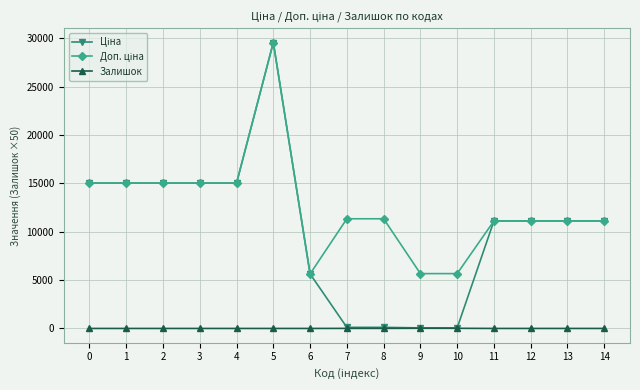

What is the spread (max minus min) of values at 0?

15019.2